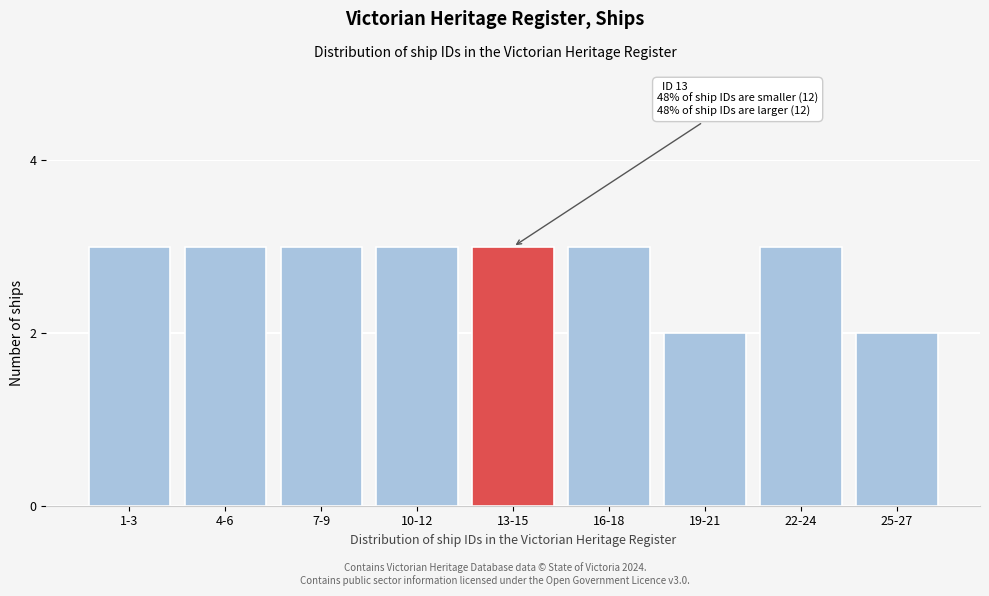

Reading right to left, what are all the values shown in this chart?

25-27=2	22-24=3	19-21=2	16-18=3	13-15=3	10-12=3	7-9=3	4-6=3	1-3=3